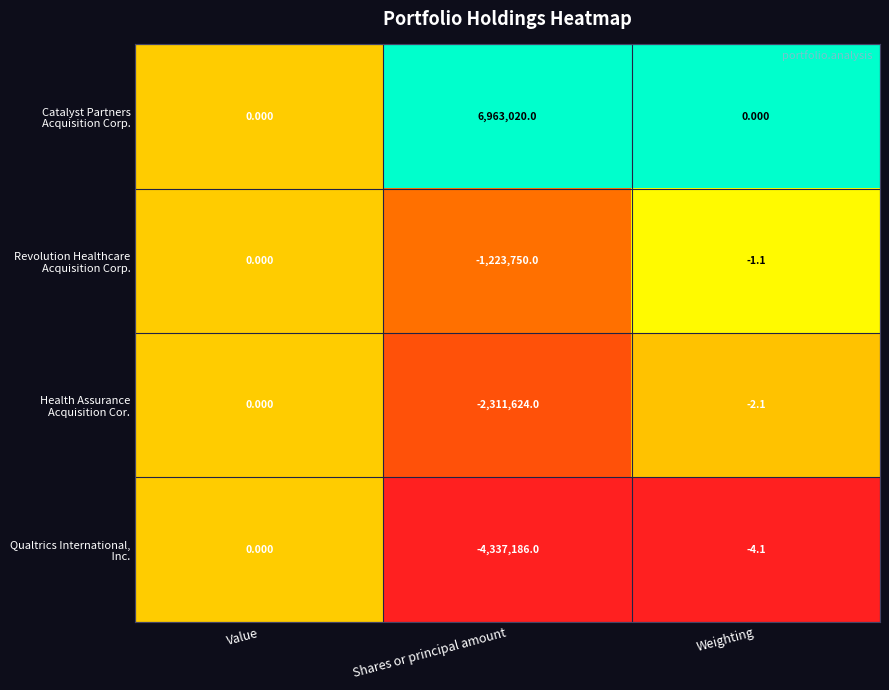

Which category has the highest value across all series?

Shares or principal amount